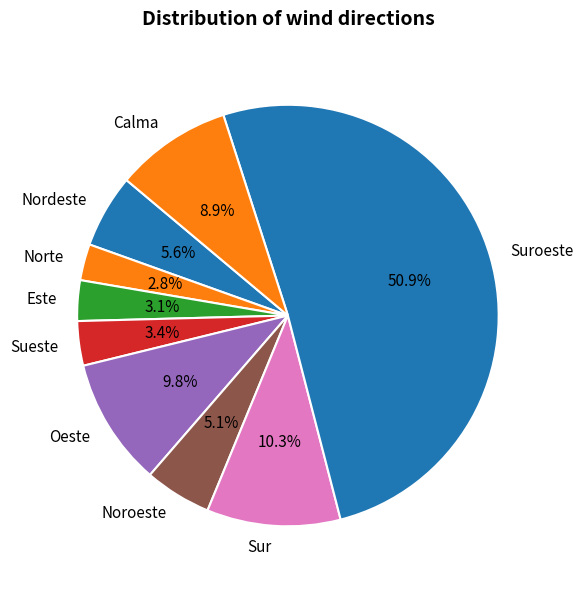

Combined, do Oeste and Nordeste account for over 50%?

No